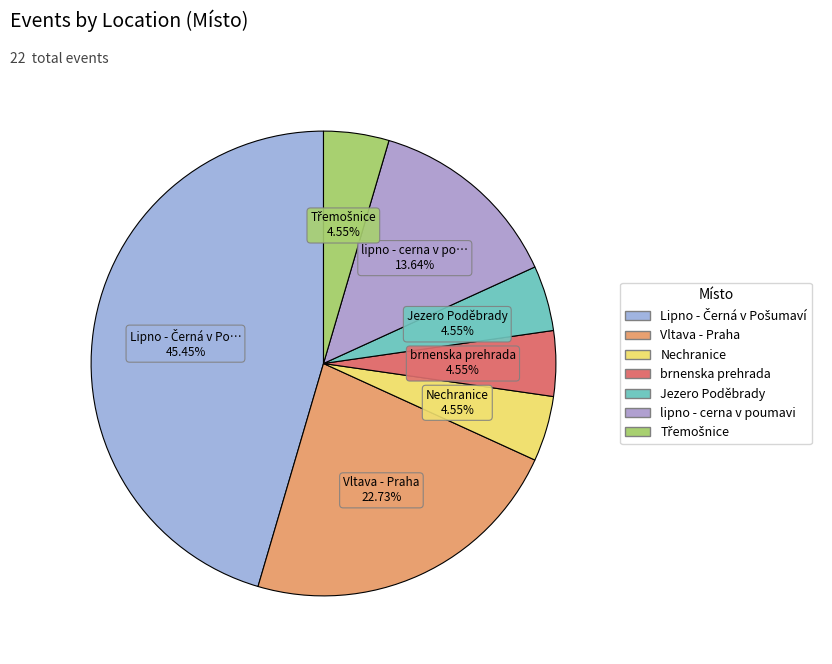

Is there any slice that represents more than half of the pie?

No